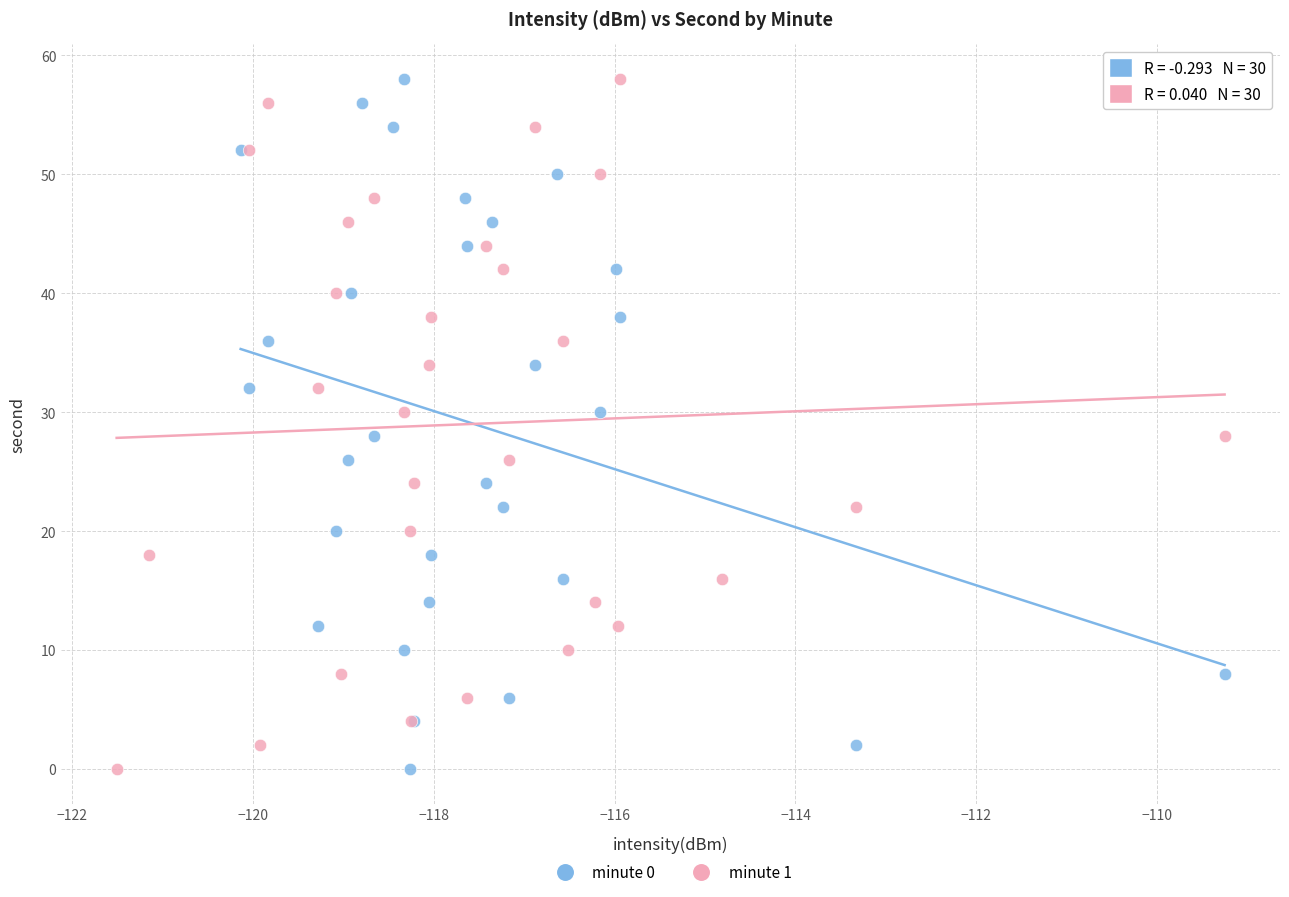

What are all the series names shown in the legend?

minute 0, minute 1